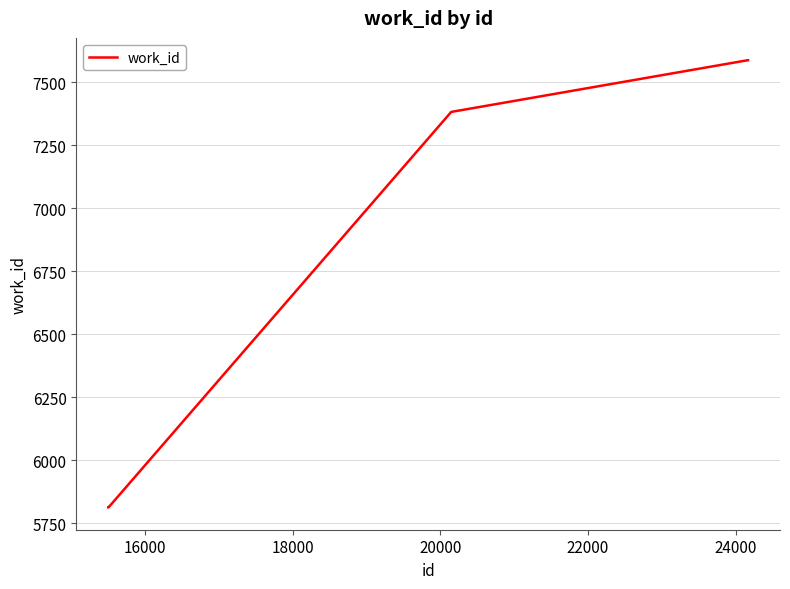

What is the minimum value shown in the chart?

5813